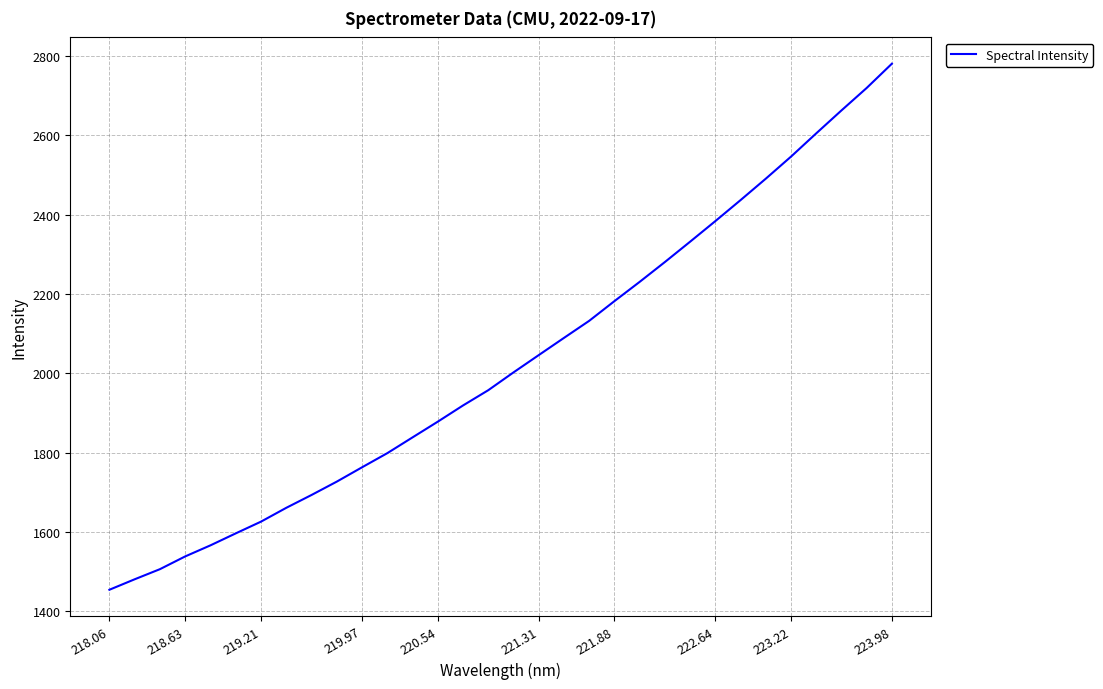

What is the maximum value shown in the chart?

2781.0